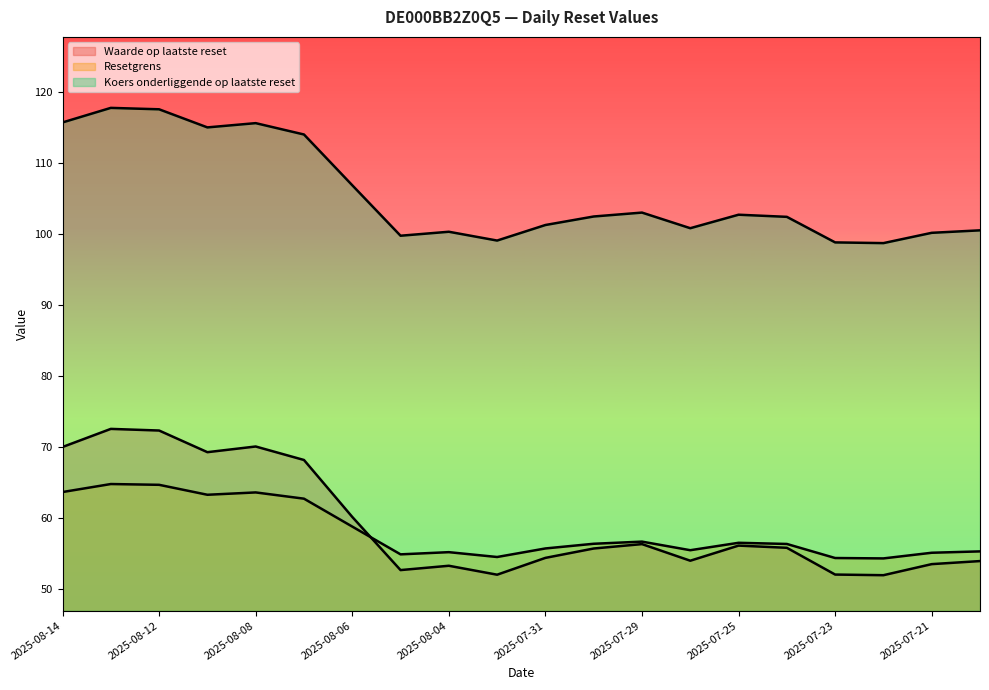

Is it true that Resetgrens equals 55.4 at 2025-07-28?

True